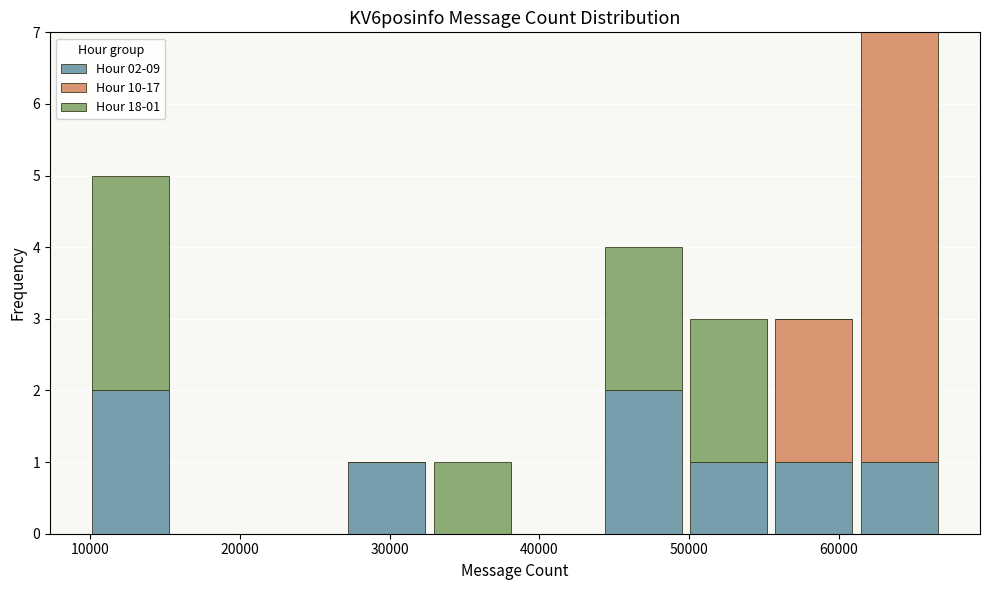

Which range on the x-axis has the tallest stacked bar (by total height)?

61000 to 67000